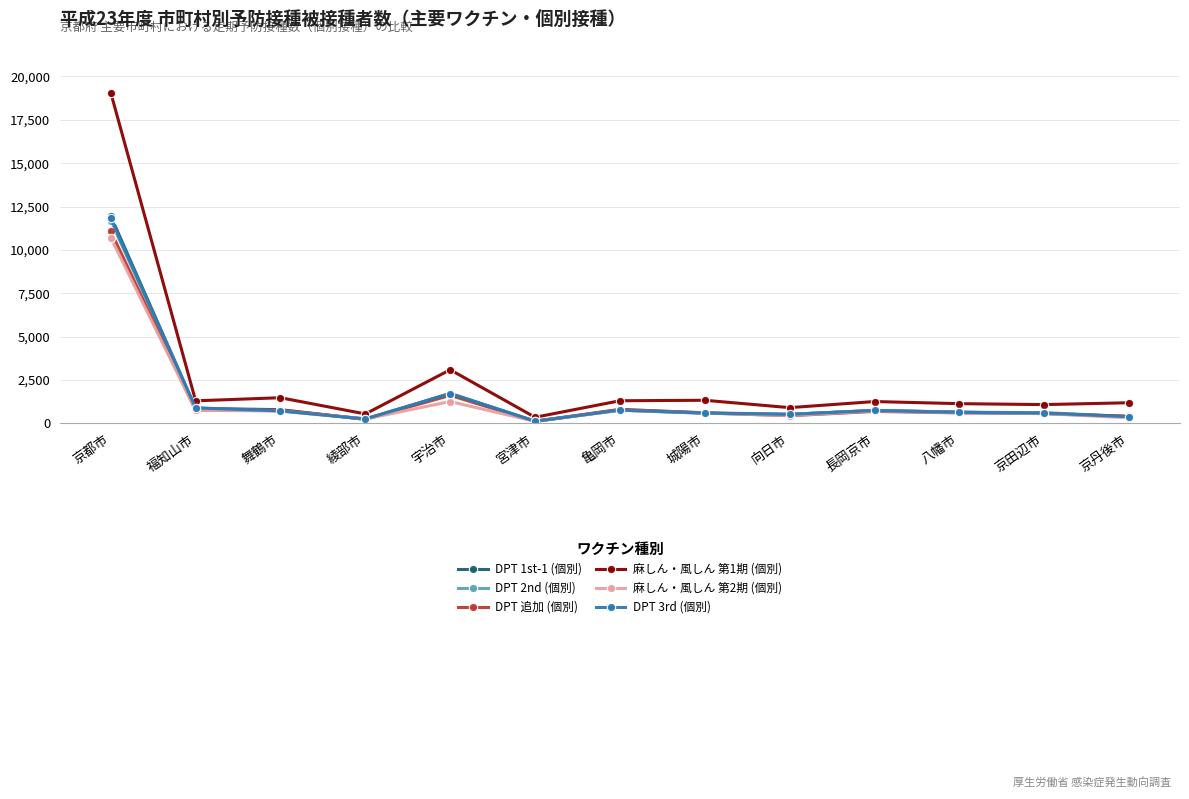

What is the label of the 1st point from the right?

京丹後市